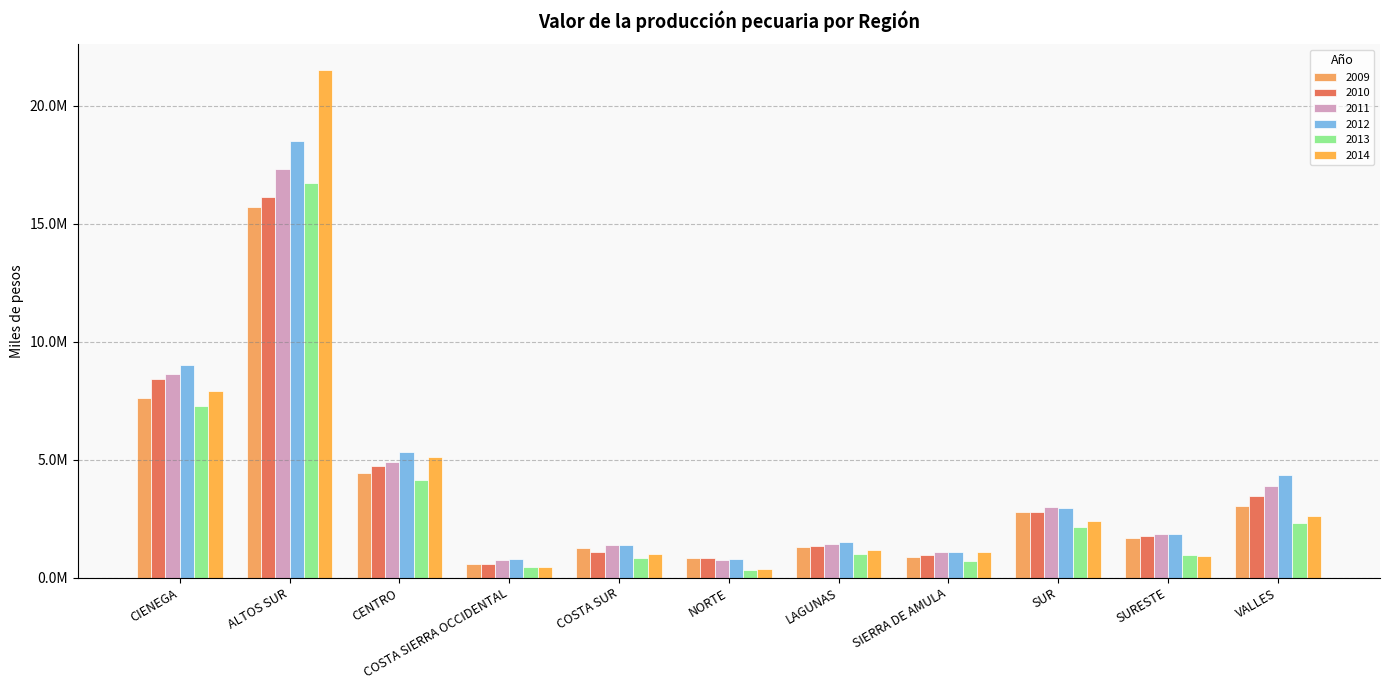

Does the chart contain stacked bars?

No